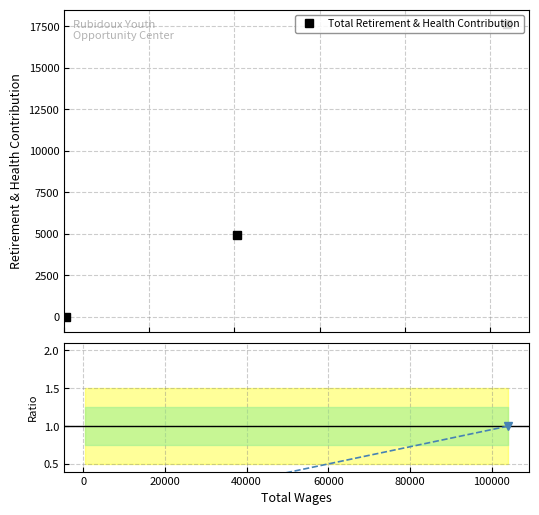

What is the sum of all Total Retirement & Health Contribution values?

22579